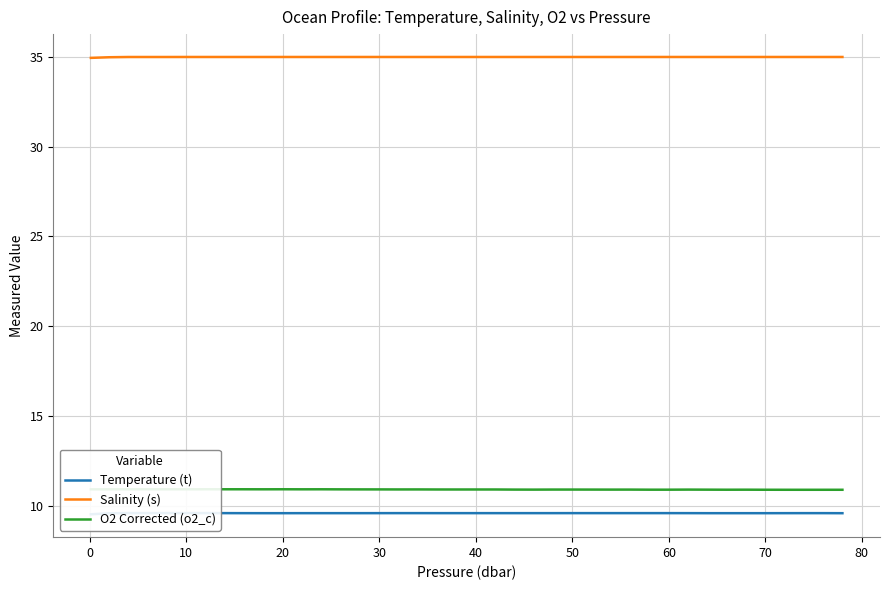

Is it true that Salinity (s) equals 35.0 at 70?

True